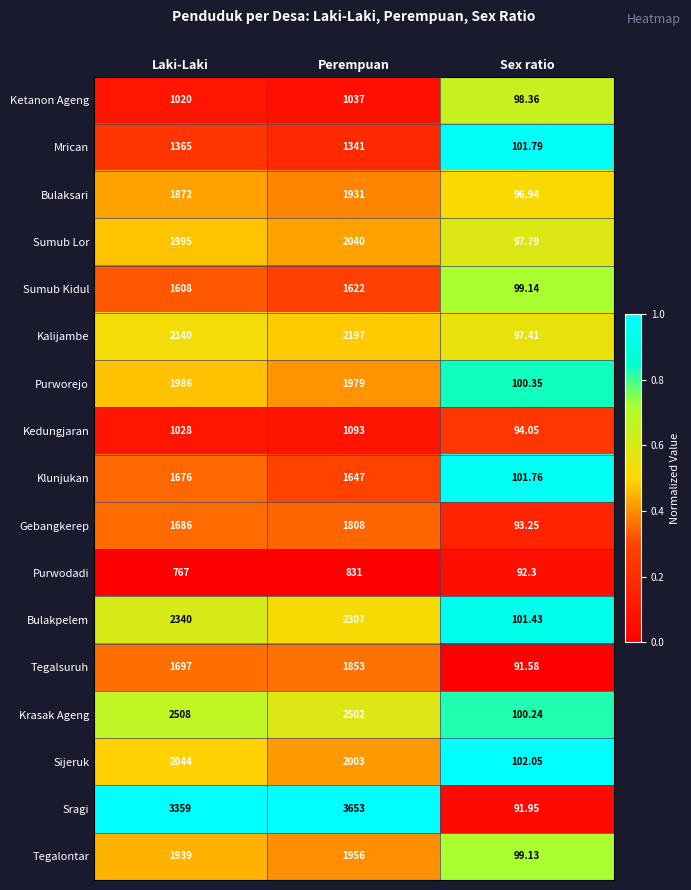

What is the spread (max minus min) of values at Sex ratio?

10.5